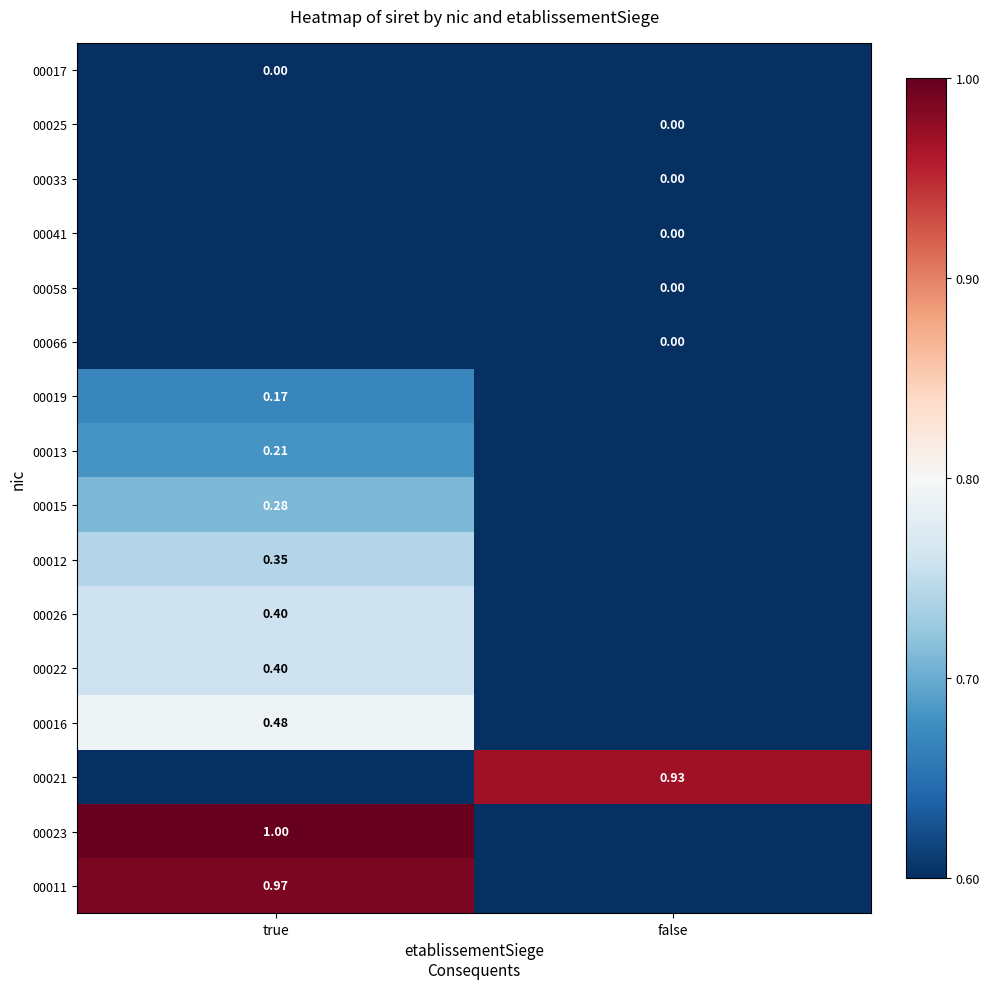

True or false: 00011 has a value of 1.0 at true.

True